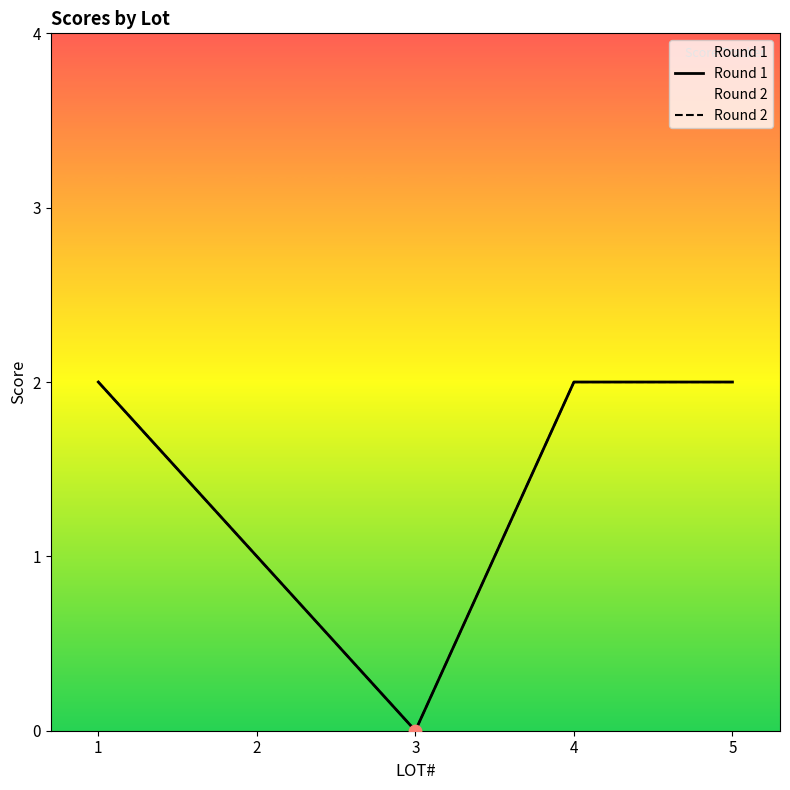

At how many categories does at least one series exceed 1?

3